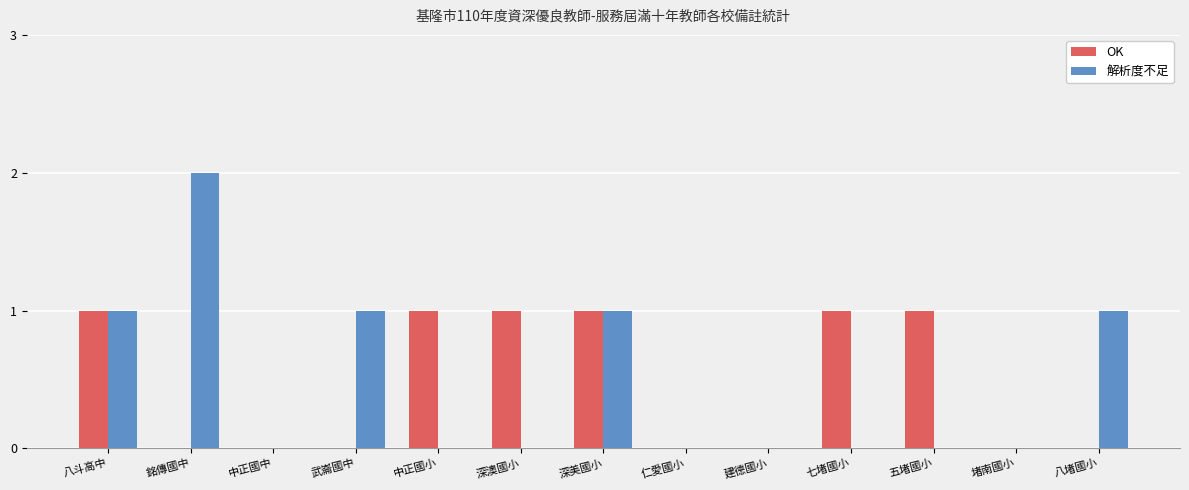

What is the sum of all OK values?

6